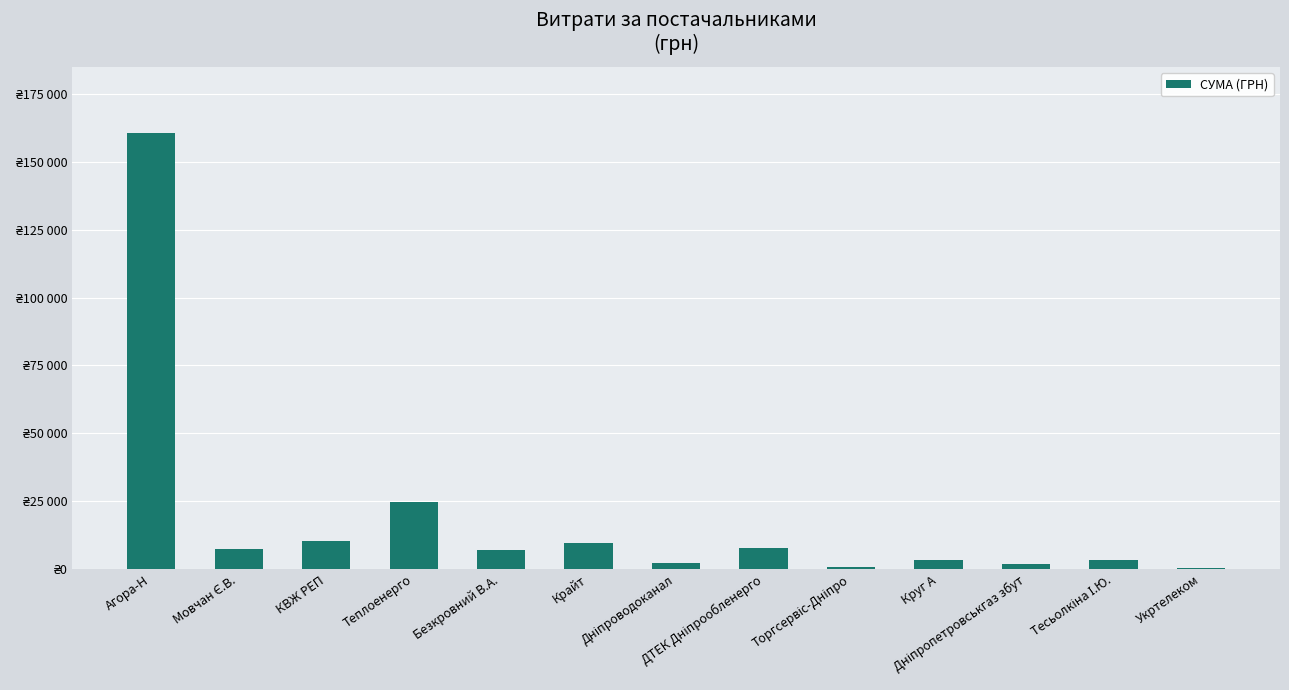

Where is the data nearest to the value 80569?

Теплоенерго